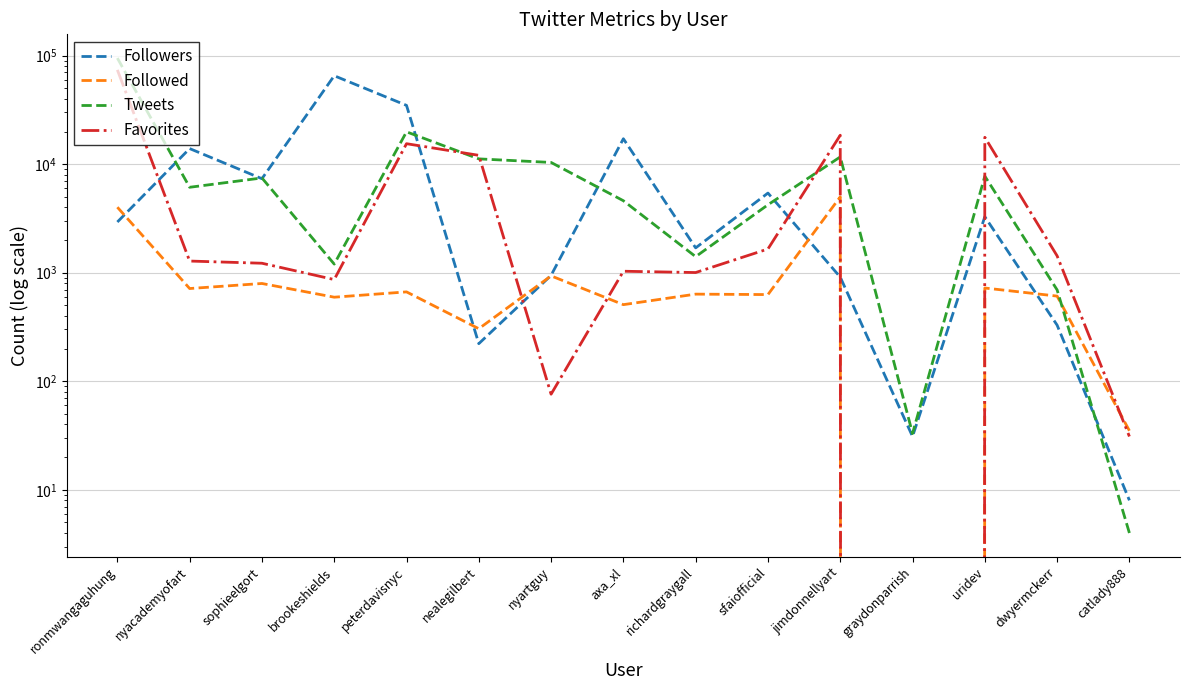

At which label does Favorites first exceed 1281?

ronmwangaguhung